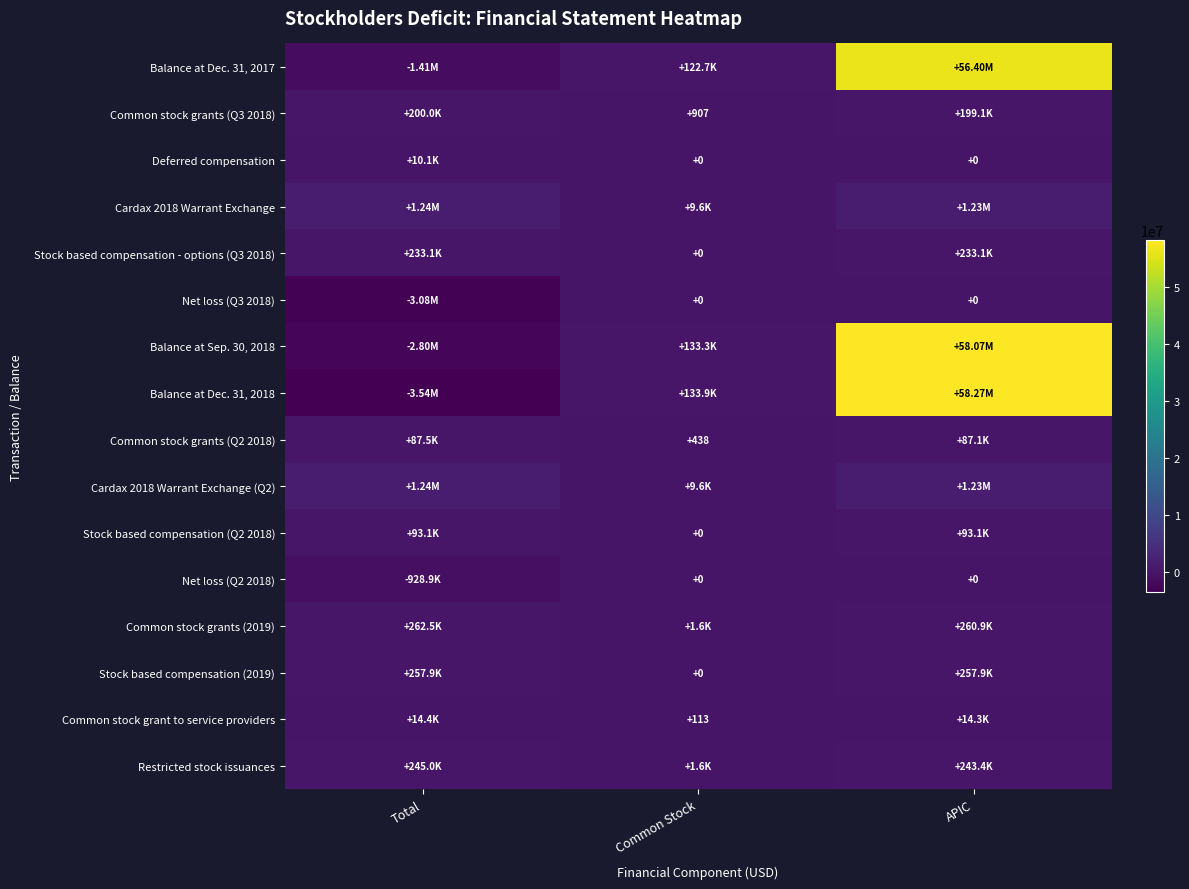

The Net loss (Q2 2018) series shows -621877 at Total. True or false?

False